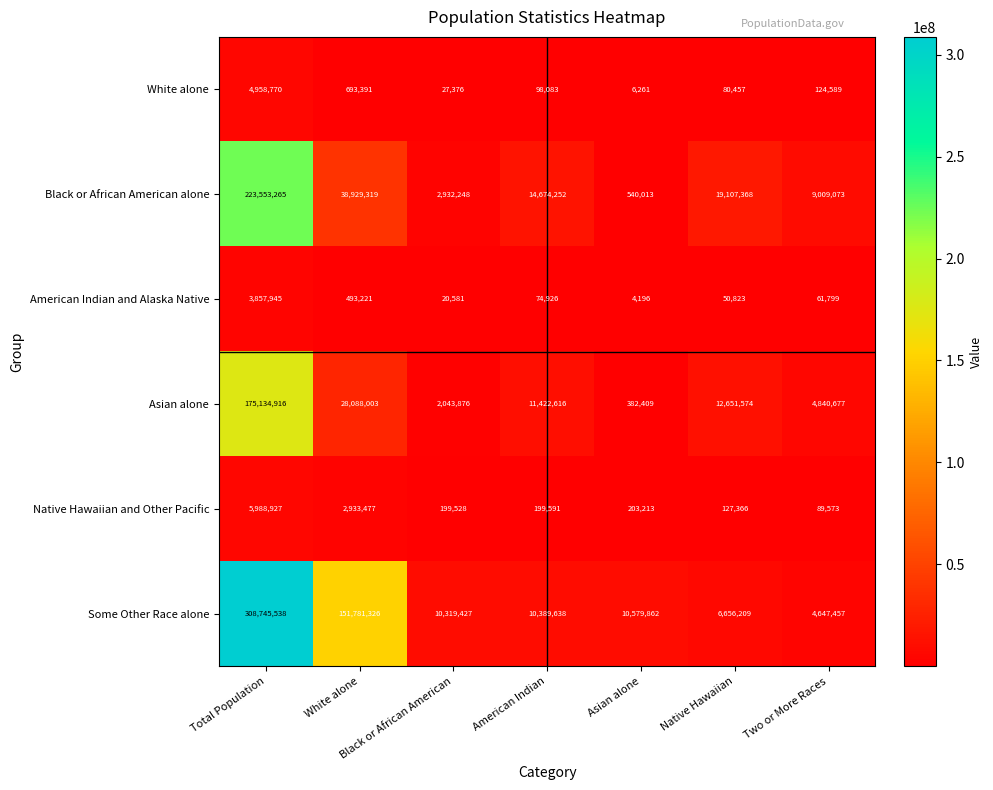

How many distinct data groups are displayed?

6